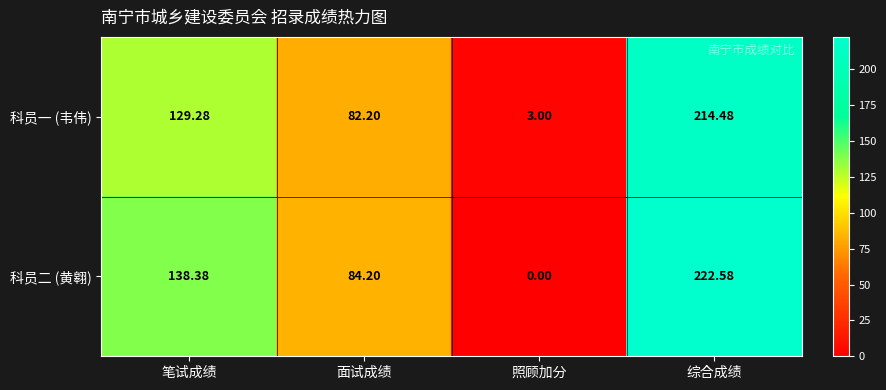

At which category is the sum across all series the highest?

综合成绩